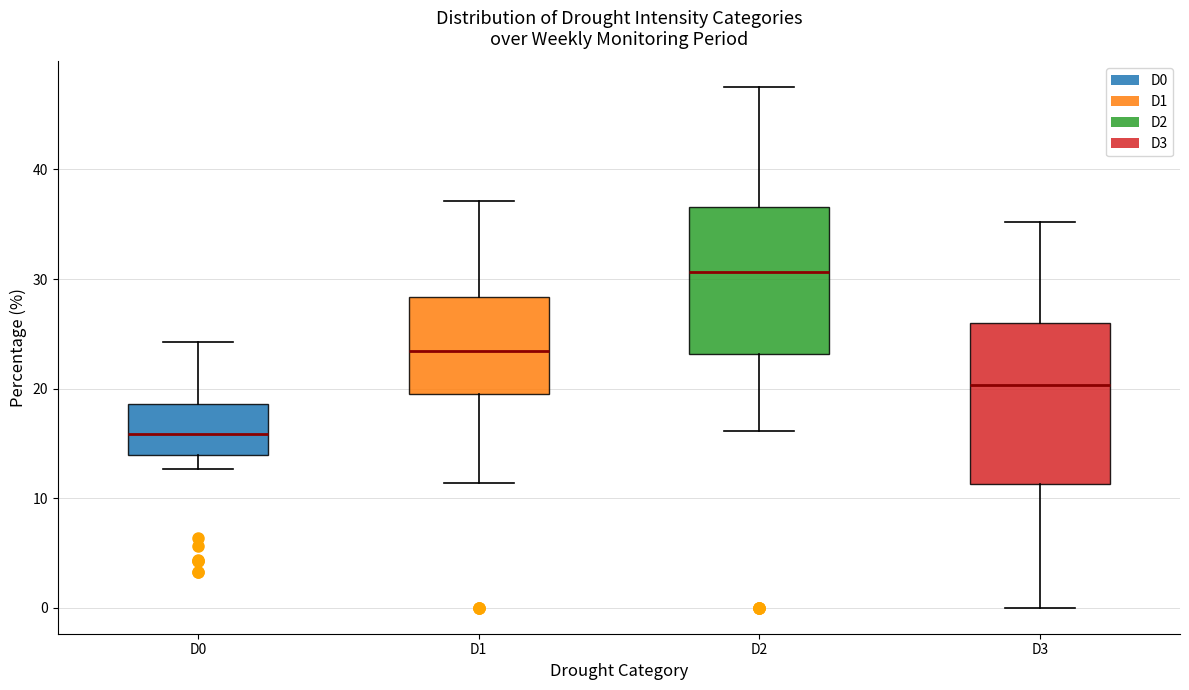

Reading left to right, transcribe this box plot: for each box, give where its median line is, the range the box spans, and where its two whiskers end, as read against the y-axis. The values are not printed on the chart, so give them approximately, as read against the axis.

D0: median 16, box 14 to 19, whiskers 13 to 24
D1: median 23, box 20 to 28, whiskers 11 to 37
D2: median 31, box 23 to 37, whiskers 16 to 47
D3: median 20, box 11 to 26, whiskers 0 to 35